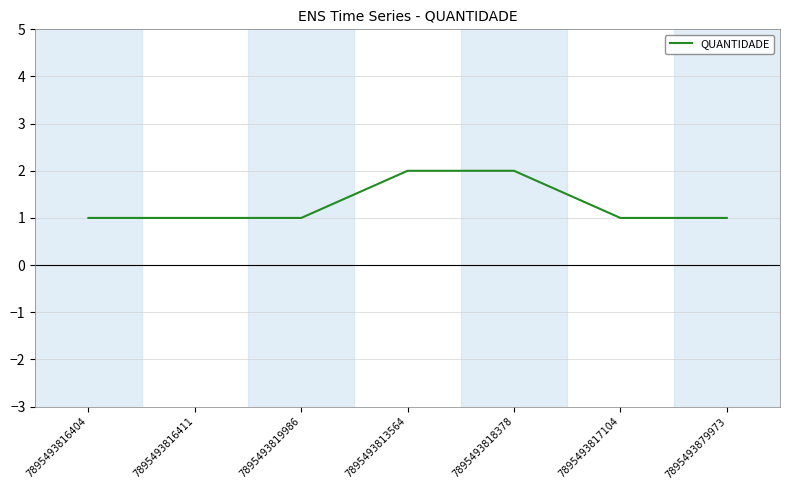

What is the sum of the values at 7895493818378 and 7895493817104?

3